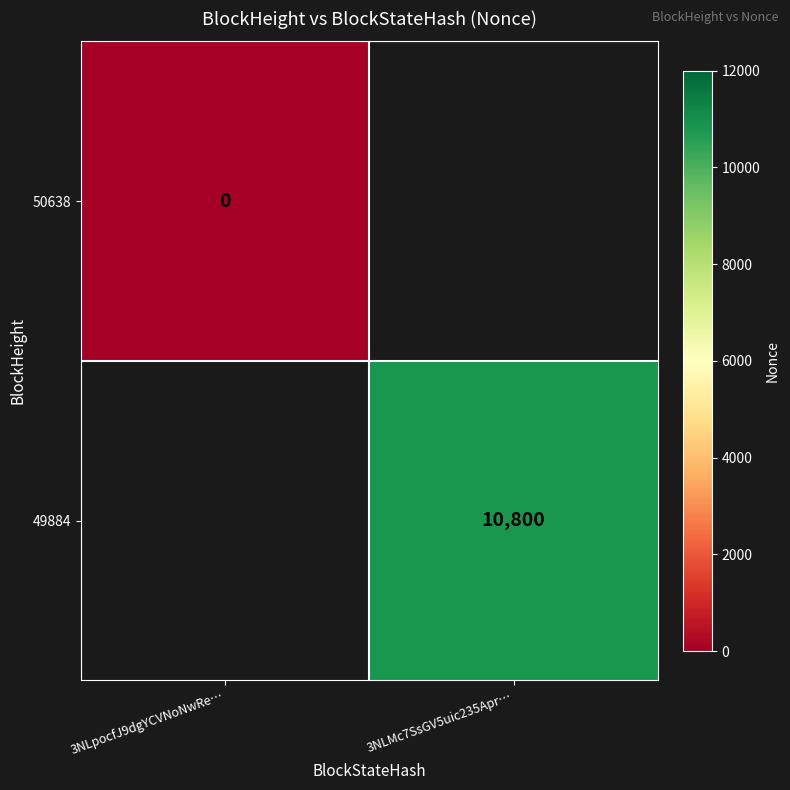

The 49884 series shows 10800 at 3NLMc7SsGV5uic235Apr…. True or false?

True